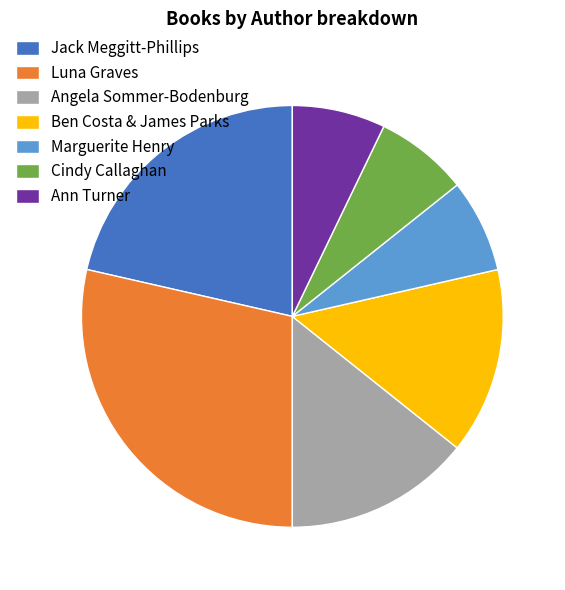

Is the sum of Angela Sommer-Bodenburg and Luna Graves greater than half?

No